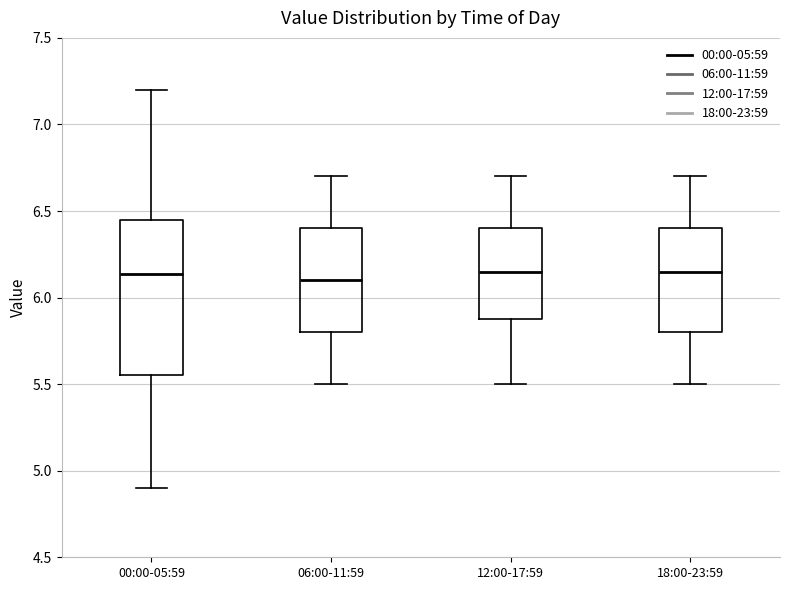

Which box is the tallest, from its lower edge to its upper edge?

00:00-05:59